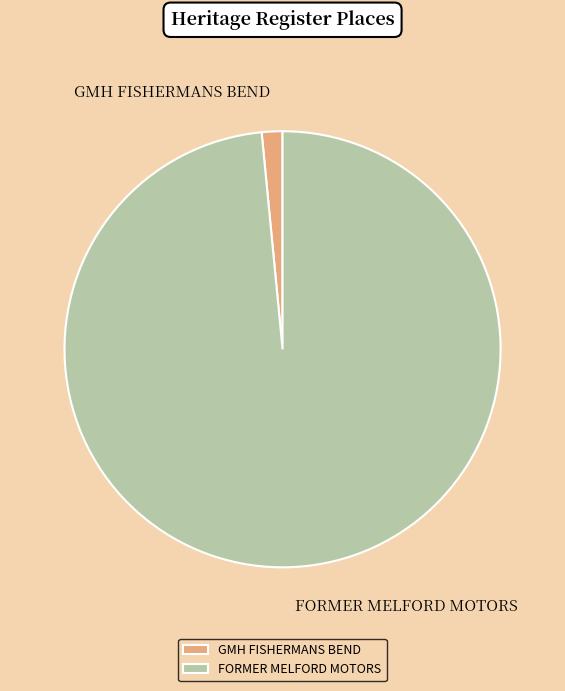

Does FORMER MELFORD MOTORS represent more than half of the total?

Yes